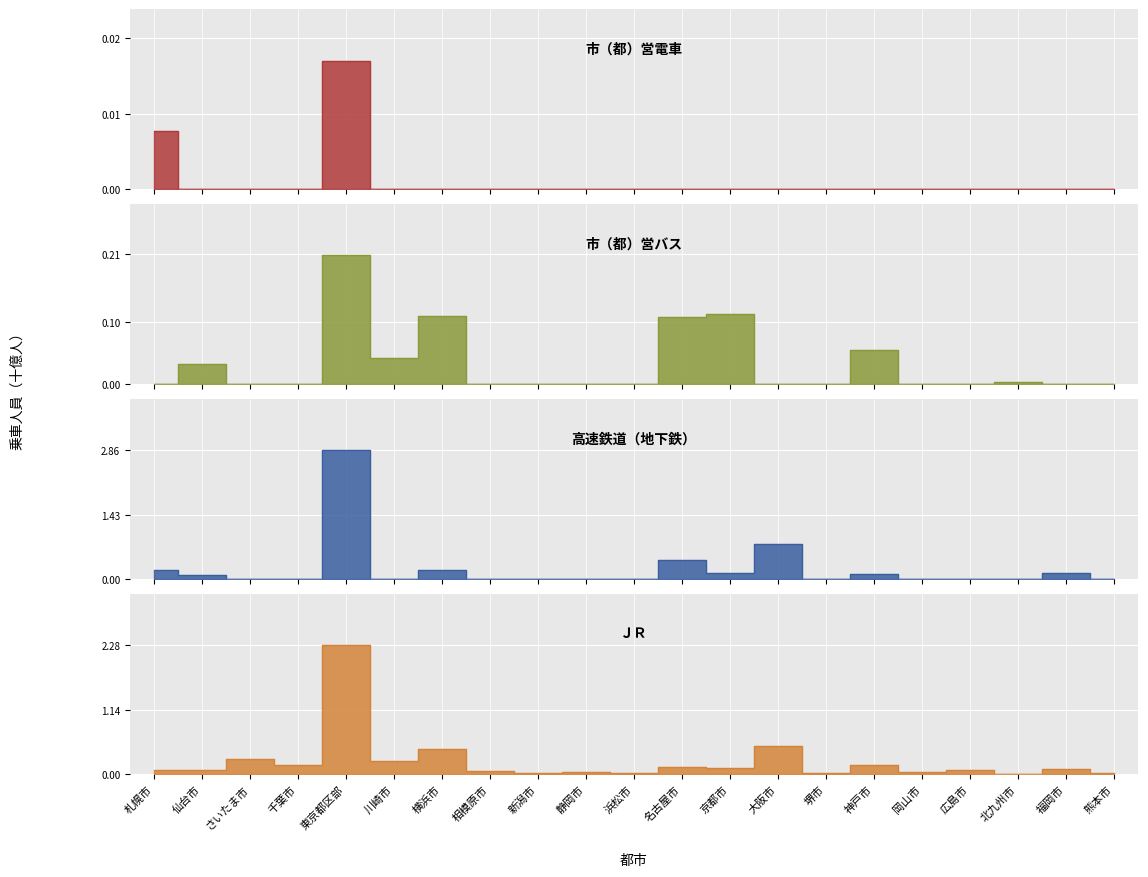

Rank the categories by 市（都）営バス value from lowest to highest.

札幌市, さいたま市, 千葉市, 相模原市, 新潟市, 静岡市, 浜松市, 大阪市, 堺市, 岡山市, 広島市, 福岡市, 熊本市, 北九州市, 仙台市, 川崎市, 神戸市, 名古屋市, 横浜市, 京都市, 東京都区部